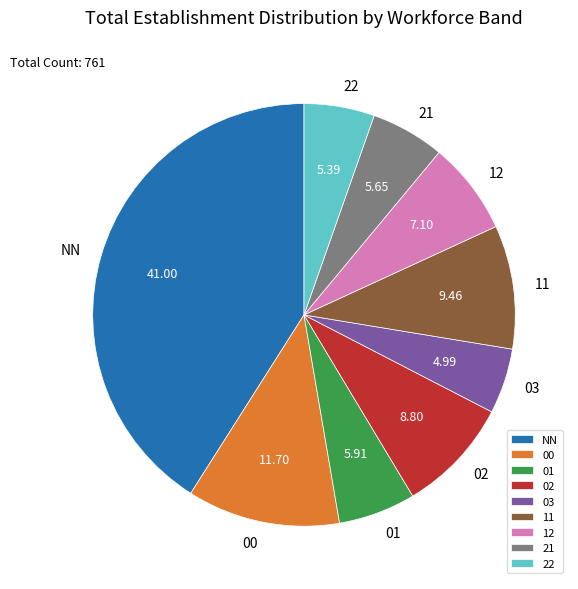

Approximately how many times larger is the value at 02 compared to 22?

1.6